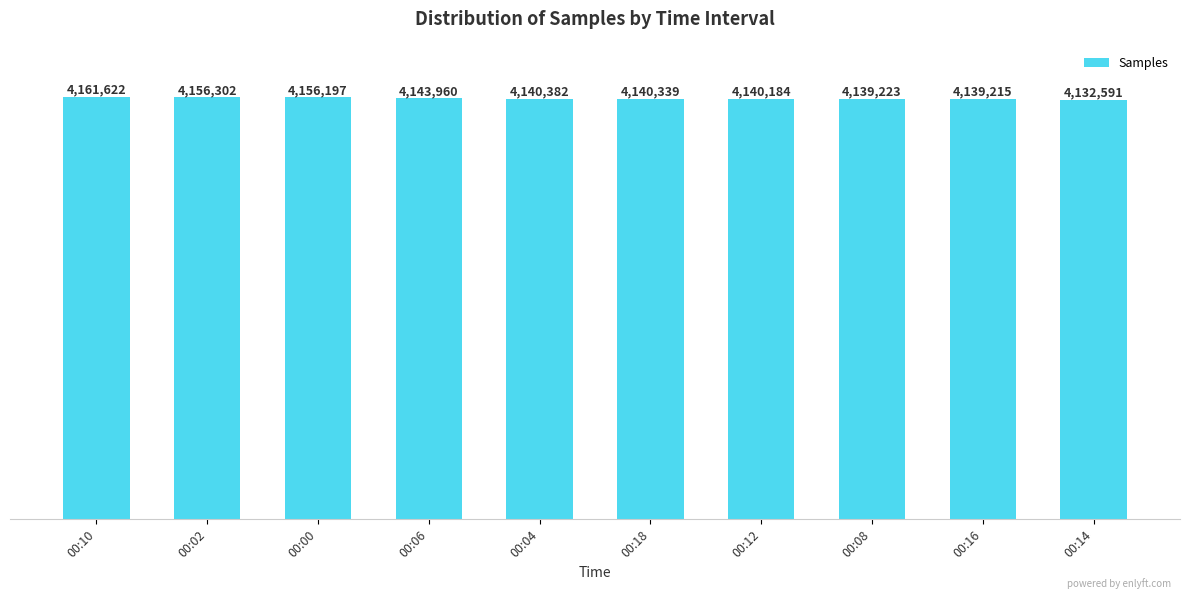

What is the change in value from 00:10 to 00:18?

-21283